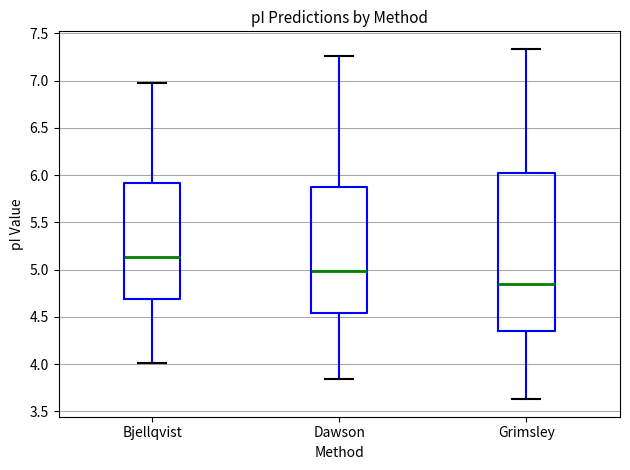

Reading left to right, read every box against the y-axis: the position of its median line, the range the box covers, and the ends of its whiskers. The values are not printed on the chart, so give them approximately, as read against the axis.

Bjellqvist: median 5.15, box 4.70 to 5.90, whiskers 4.00 to 6.95
Dawson: median 5.00, box 4.55 to 5.85, whiskers 3.85 to 7.25
Grimsley: median 4.85, box 4.35 to 6.00, whiskers 3.65 to 7.35